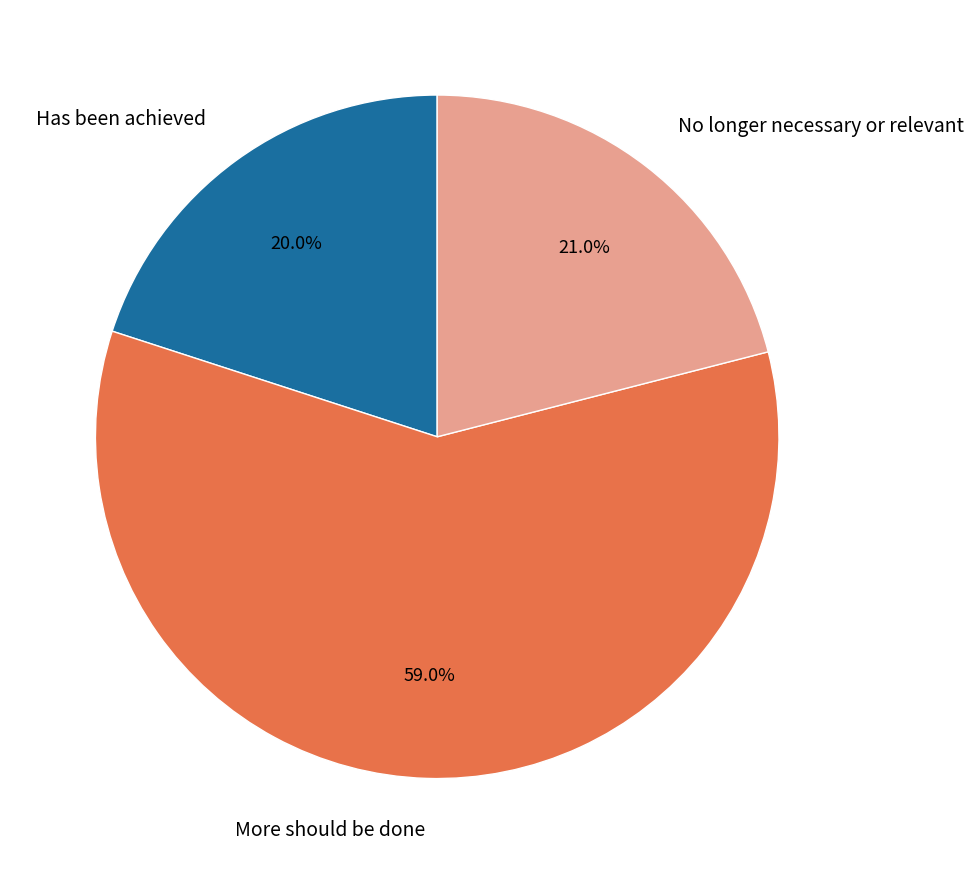

Is there any slice that represents more than half of the pie?

Yes